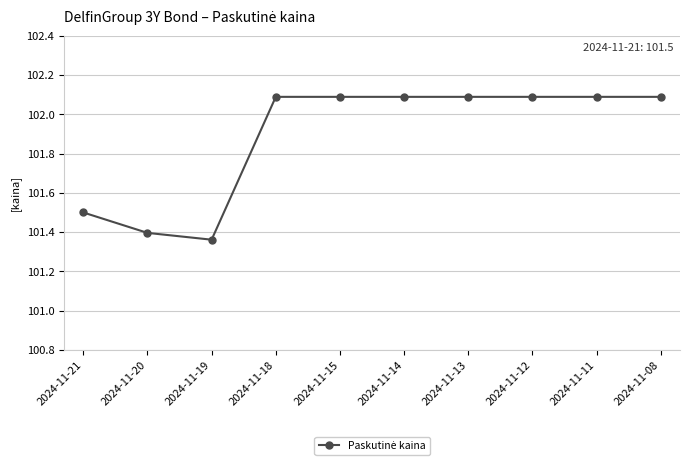

At which label is the value closest to 101?

2024-11-19